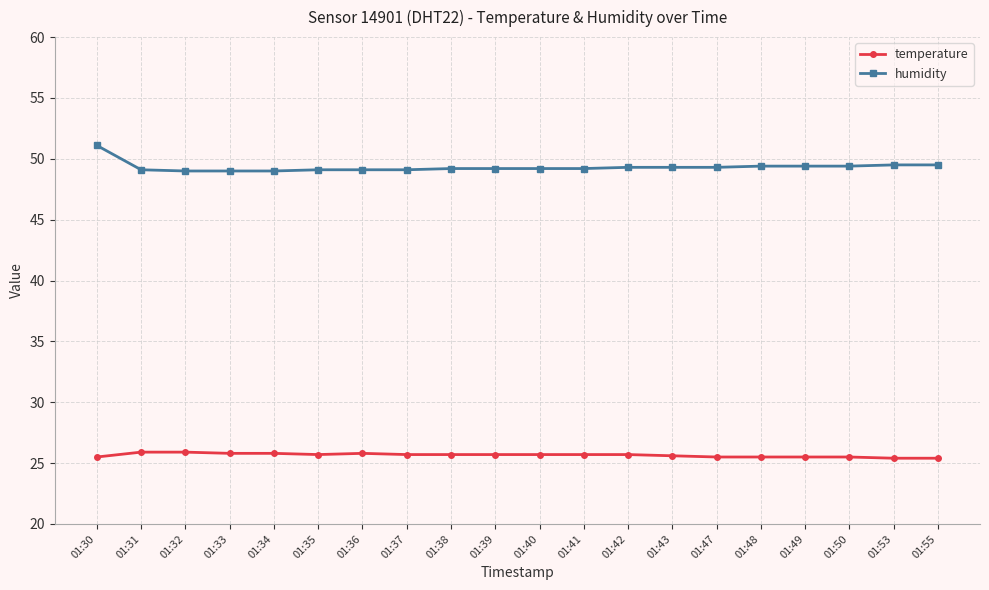

What is the total value across all series at 01:33?

74.8